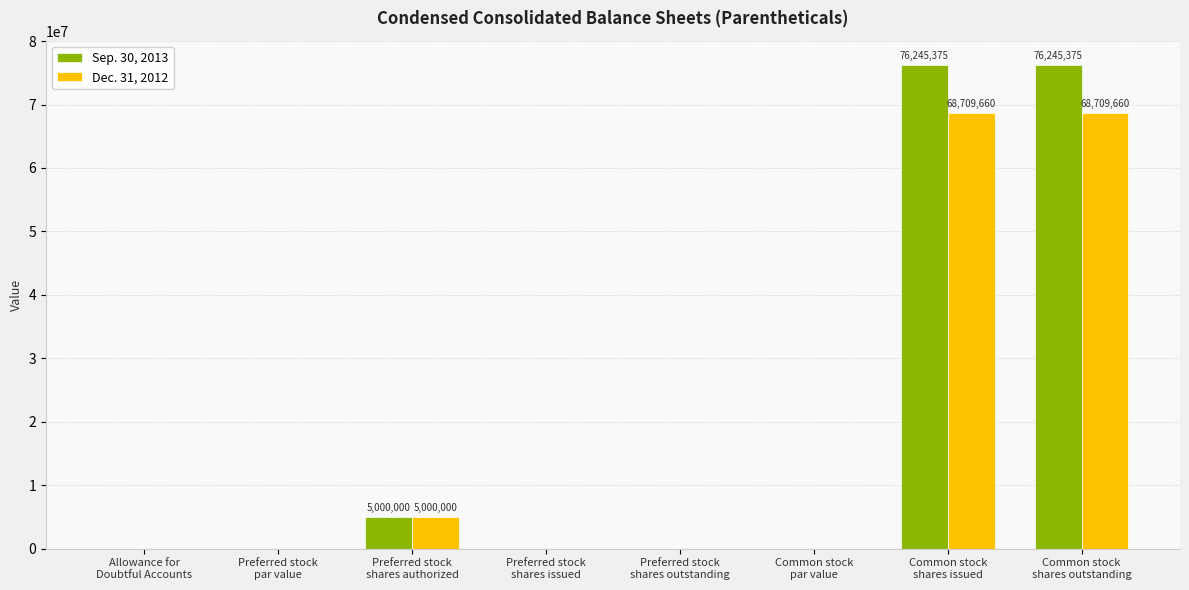

What is the greatest value displayed?

76245375